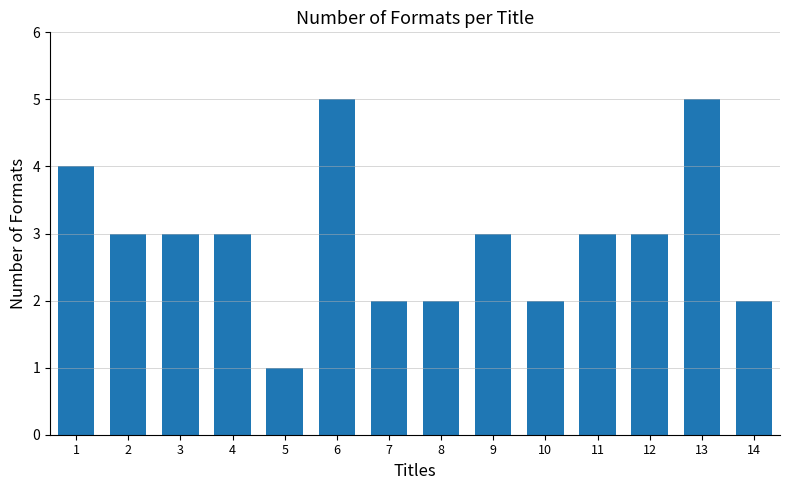

Approximately how many times larger is the value at 13 compared to 5?

5.0